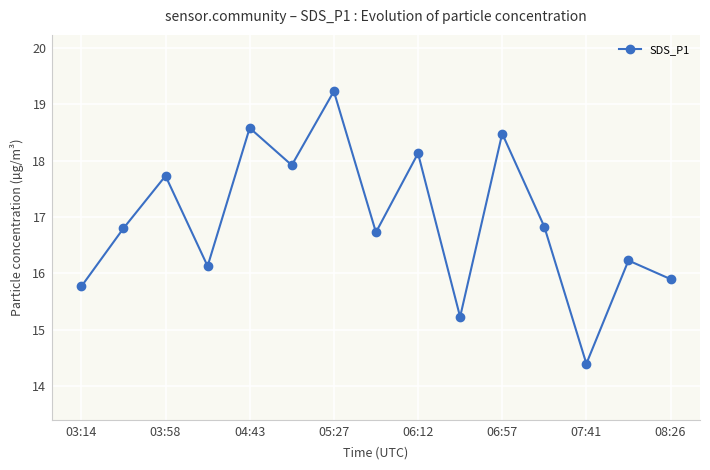

How many categories are shown in the chart?

15